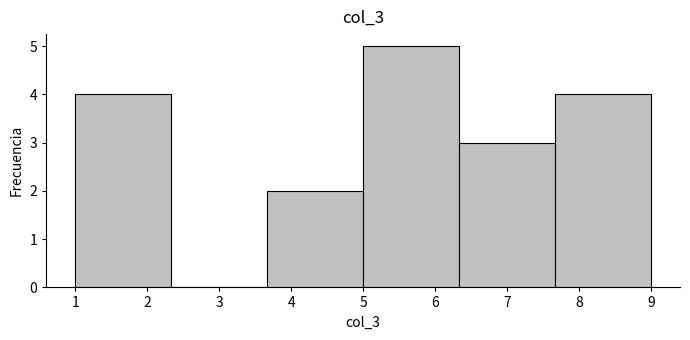

How tall is the bar that spans 5.0 to 6.3 on the x-axis? Neither the bar edges nor the heights are printed on the chart, so give them approximately, as read against the axes.

5